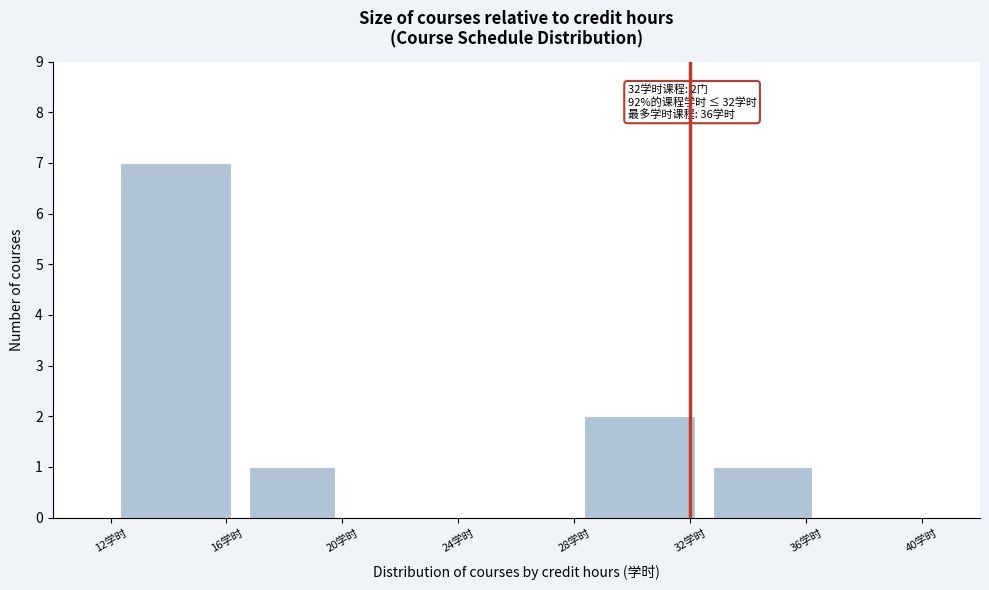

Which range on the x-axis has the tallest bar?

12.0 to 16.5